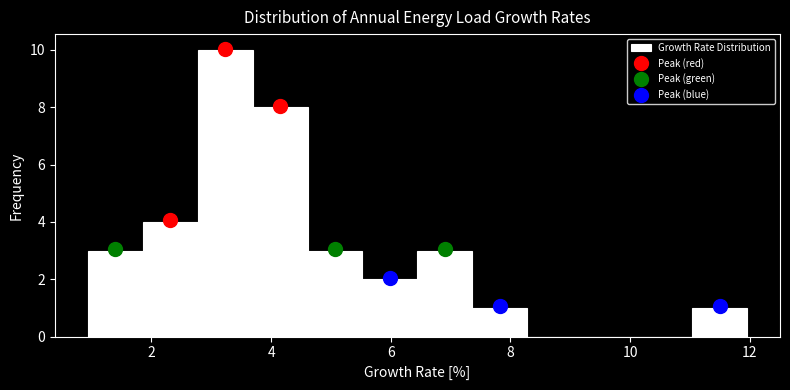

Reading left to right, list every bar in this chart as the range it spans on the x-axis followed by its height. Neither the bar edges nor the heights are printed on the chart, so give them approximately, as read against the axes.

1.0 to 1.8: 3
1.8 to 2.8: 4
2.8 to 3.6: 10
3.6 to 4.6: 8
4.6 to 5.6: 3
5.6 to 6.4: 2
6.4 to 7.4: 3
7.4 to 8.2: 1
8.2 to 9.2: 0
9.2 to 10.2: 0
10.2 to 11.0: 0
11.0 to 12.0: 1